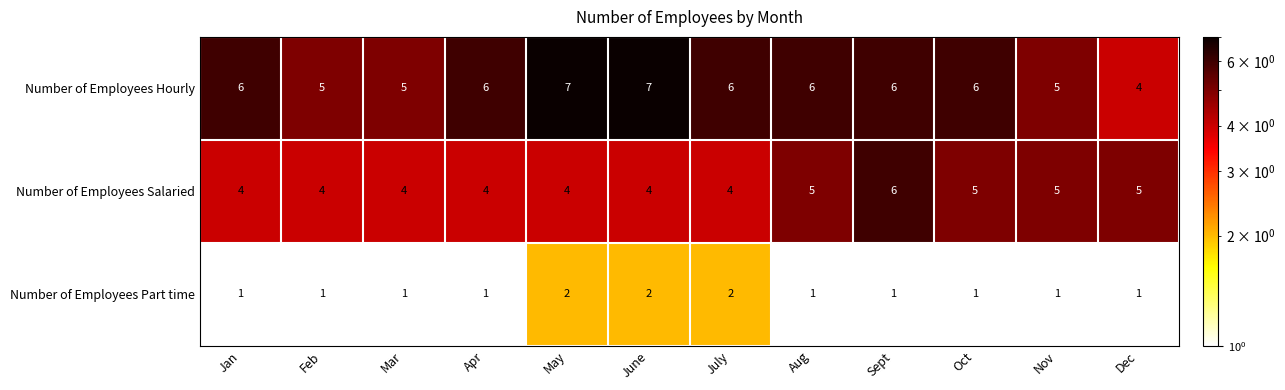

What is the sum of all Number of Employees Salaried values?

54